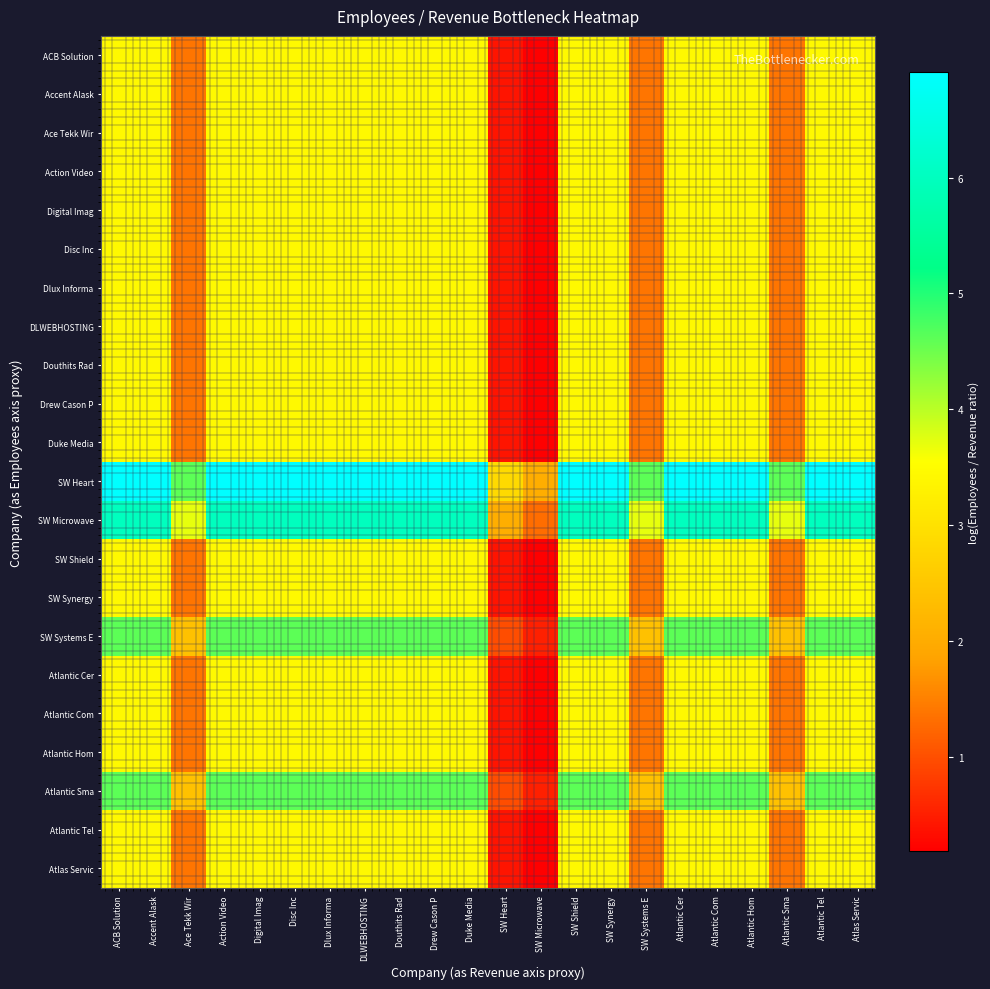

Which series has the widest spread of values?

SW Heart